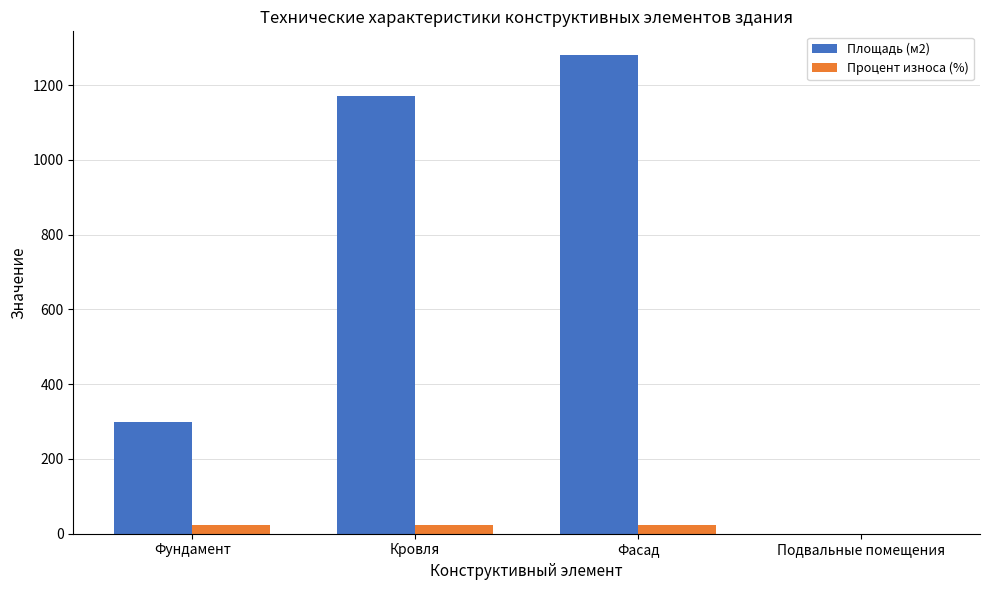

Which series has the largest range (max minus min)?

Площадь (м2)